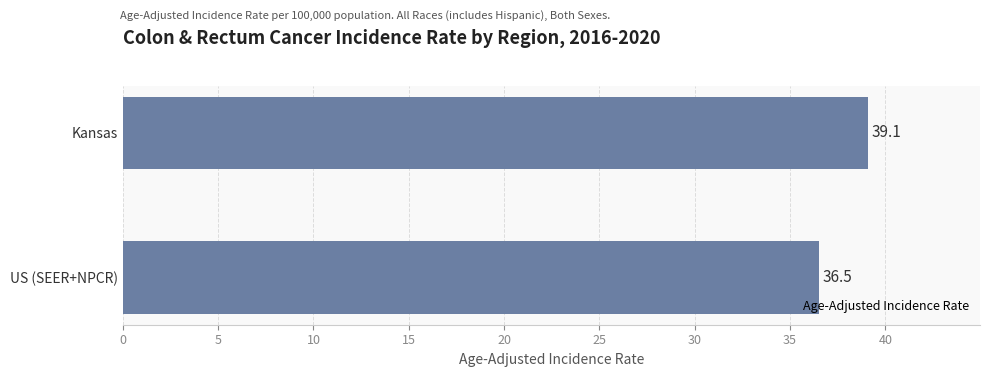

Where is the data nearest to the value 37?

US (SEER+NPCR)